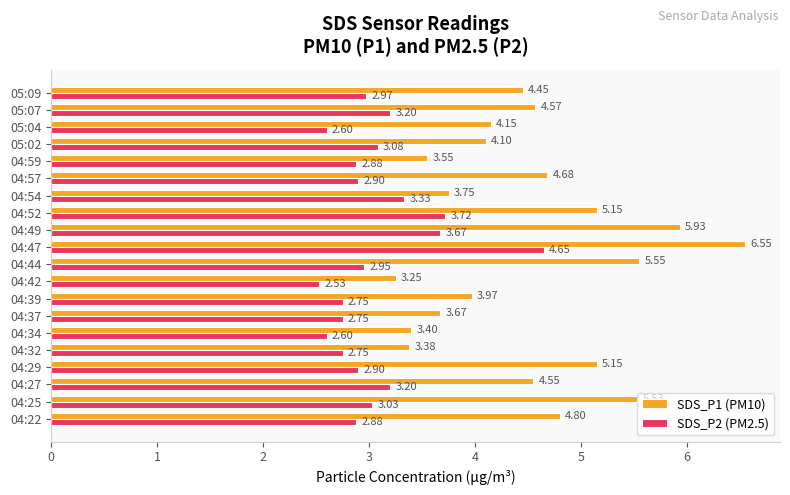

Rank the series by their maximum value, from lowest to highest.

SDS_P2 (PM2.5), SDS_P1 (PM10)